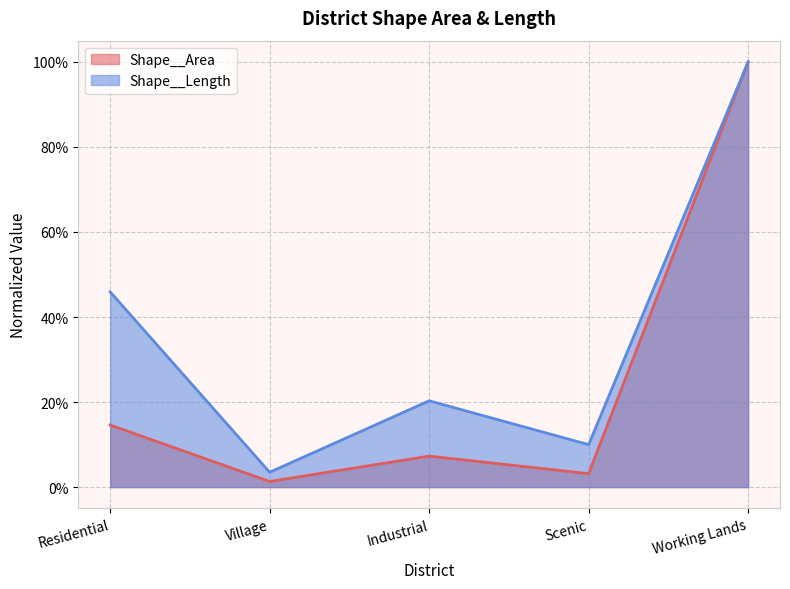

In Shape__Area, how many points are lower than both neighbors (excluding endpoints)?

2